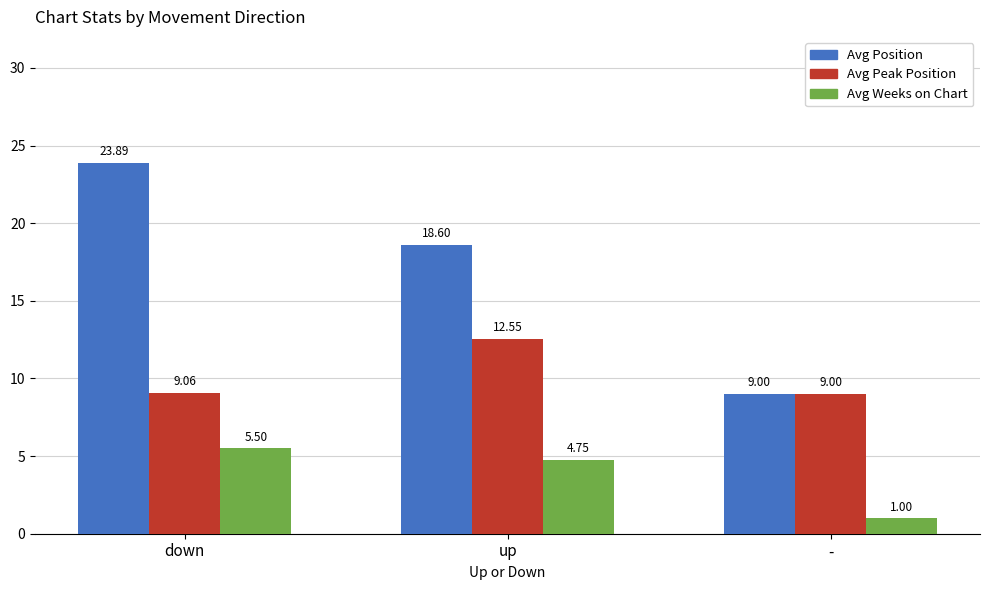

What is the difference between the maximum and minimum values in the Avg Position series?

14.9